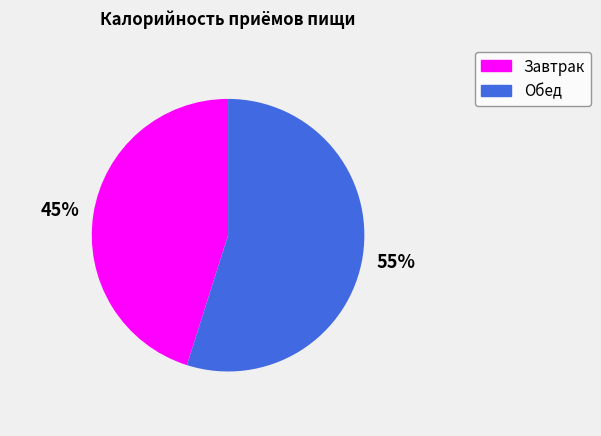

To the nearest percent, what is the difference between the largest and smallest slice percentages?

10%